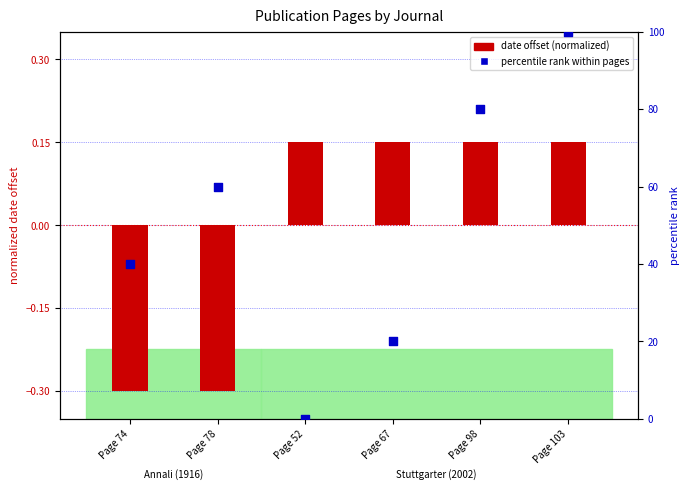

Is the value of date offset (normalized) at Page 74 greater than the value of percentile rank within pages at Page 78?

No